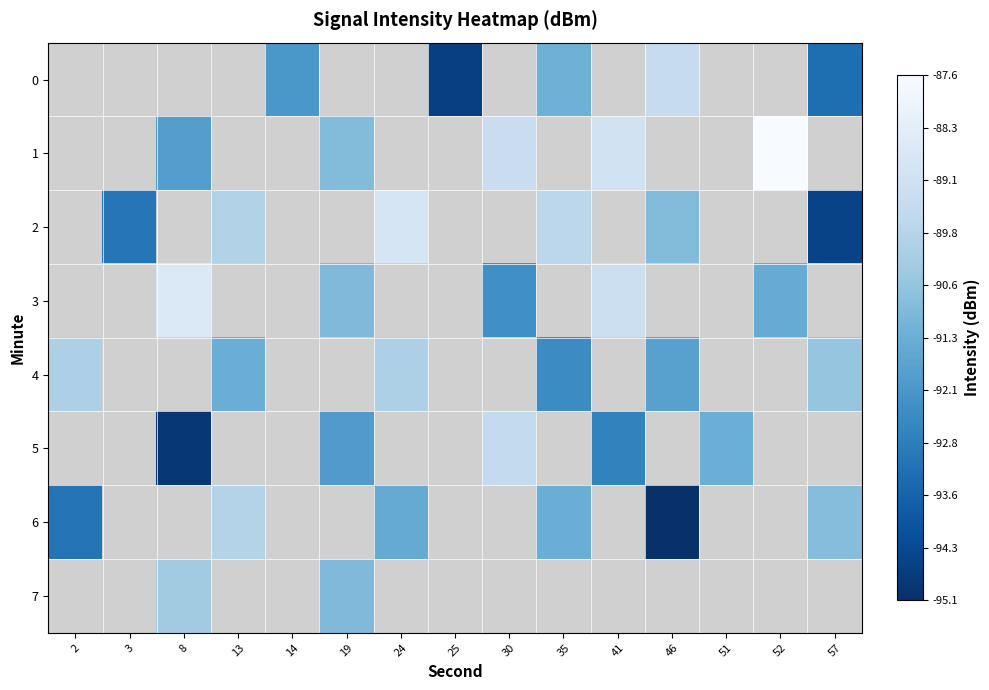

Which series changed the most between 2 and 13?

6